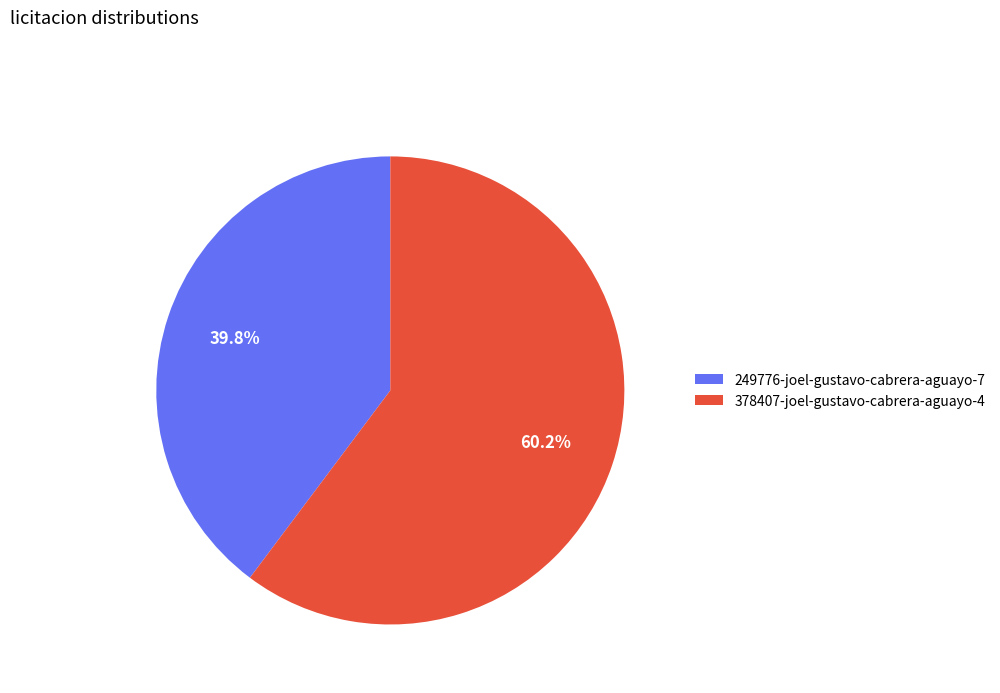

To the nearest percent, what is the combined percentage of 249776-joel-gustavo-cabrera-aguayo-7 and 378407-joel-gustavo-cabrera-aguayo-4?

100%